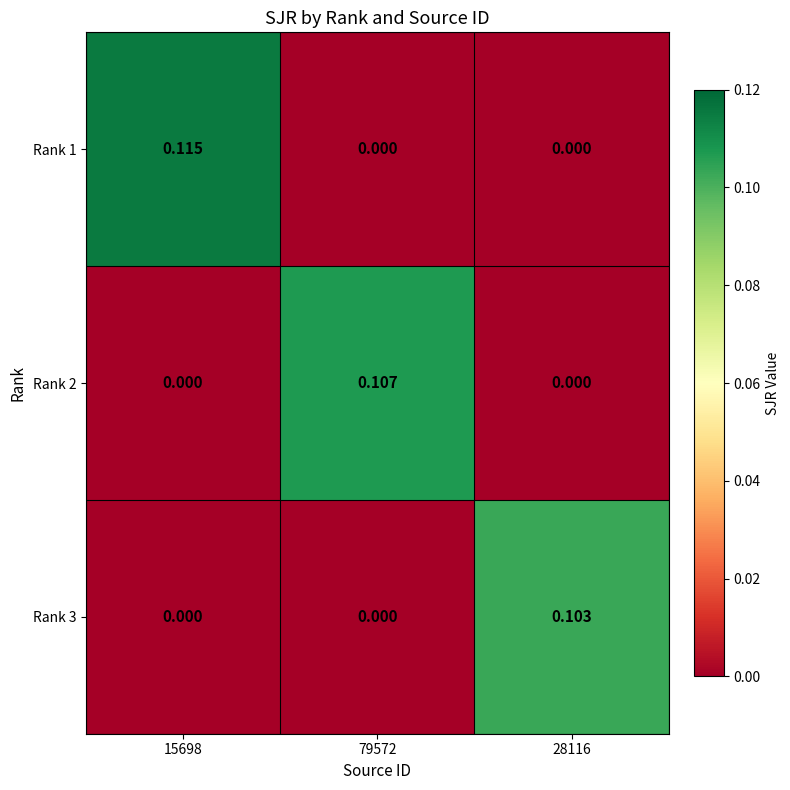

How many values in the Rank 1 series exceed 0?

1